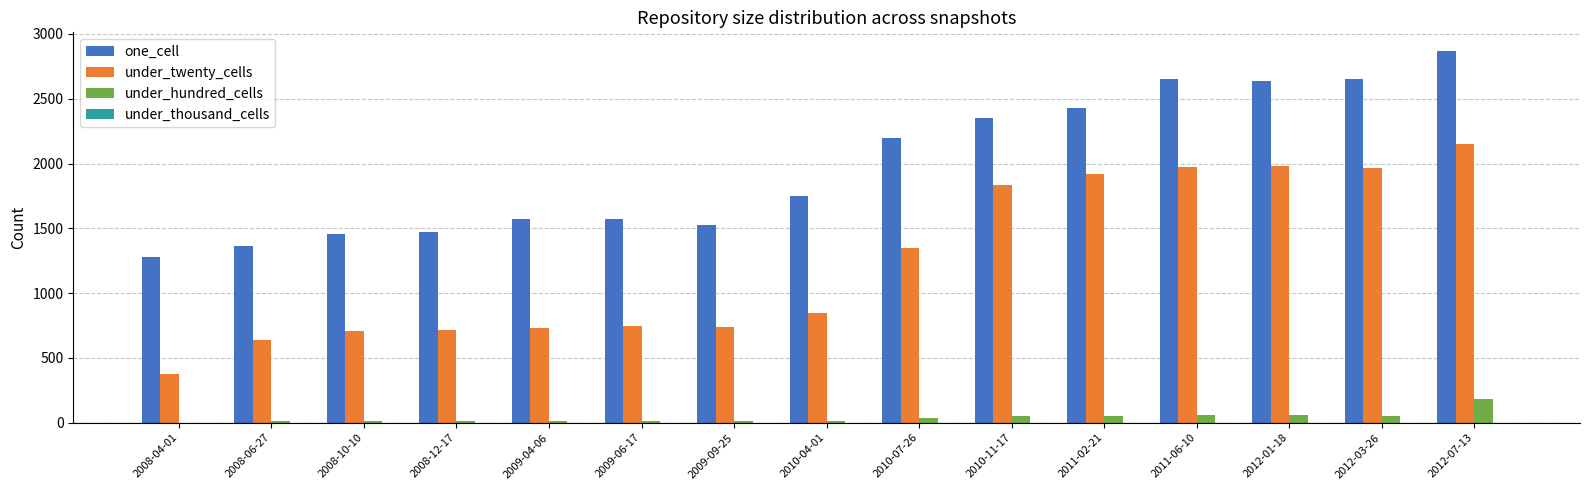

At which category is the sum across all series the highest?

2012-07-13